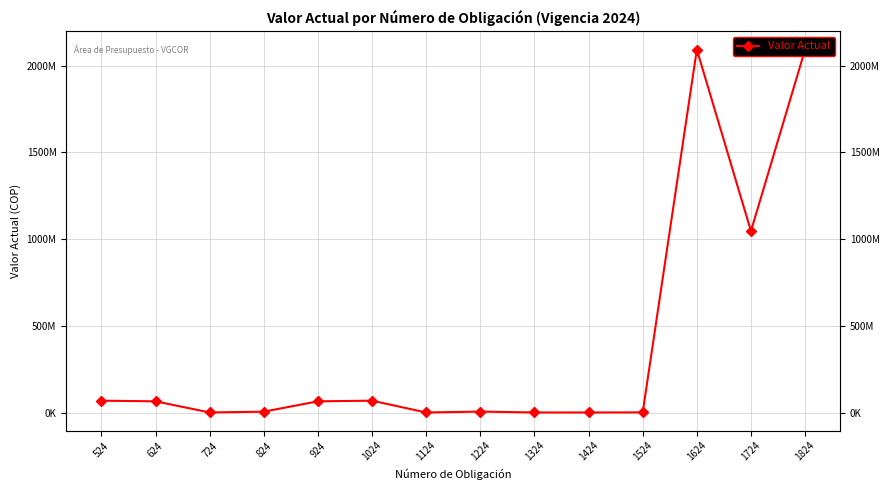

At which category does the chart reach its minimum across all series?

1124